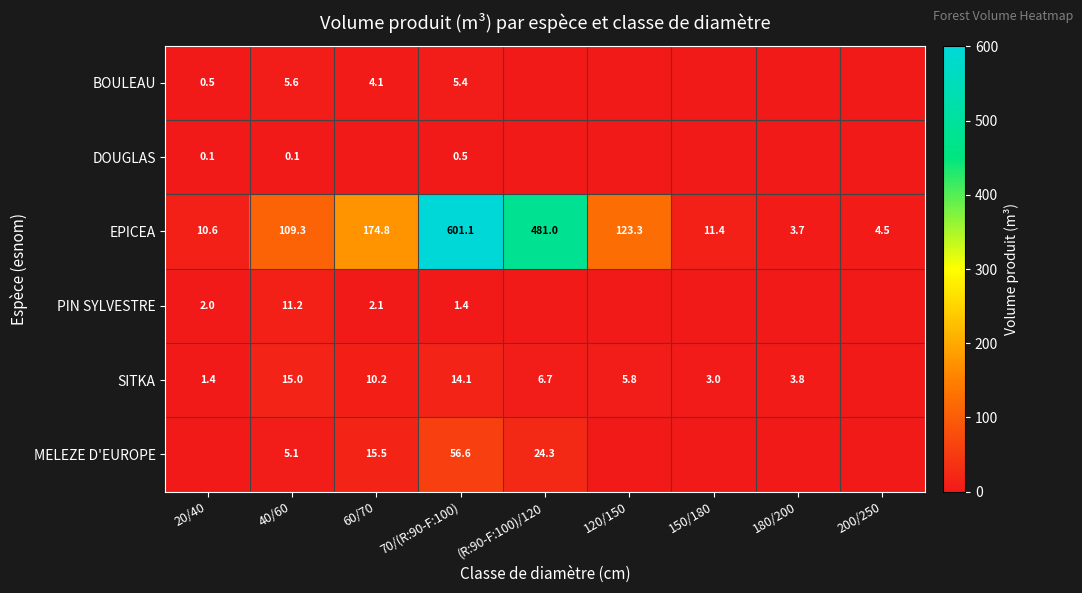

At which label does EPICEA first exceed 109?

40/60